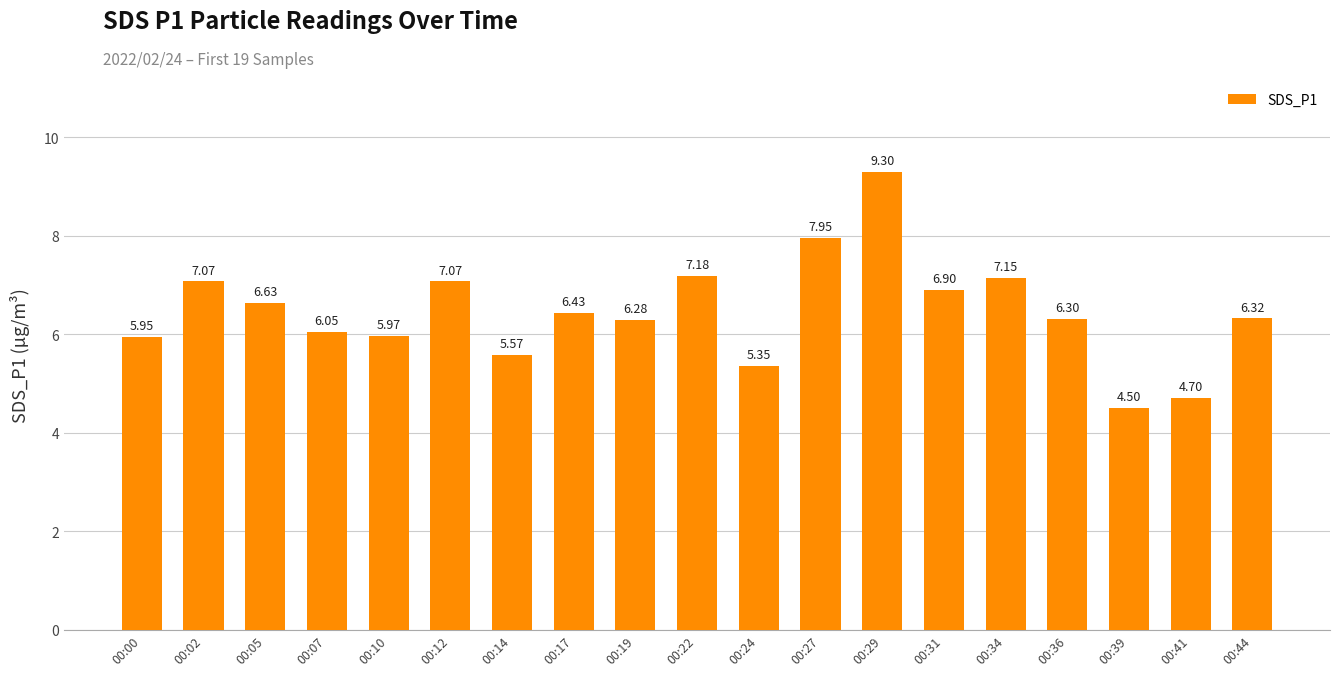

What is the difference between the maximum and second lowest values?

4.6